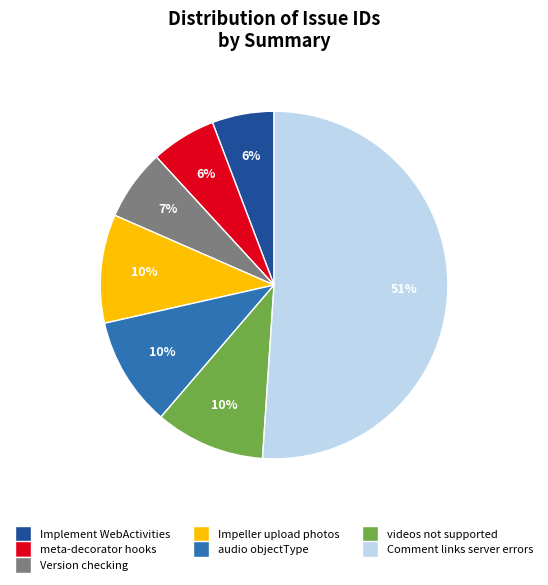

Between Version checking and videos not supported, which is larger?

videos not supported